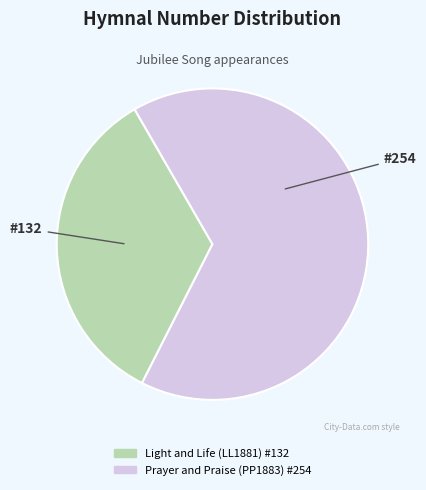

Does any single category account for the majority?

Yes